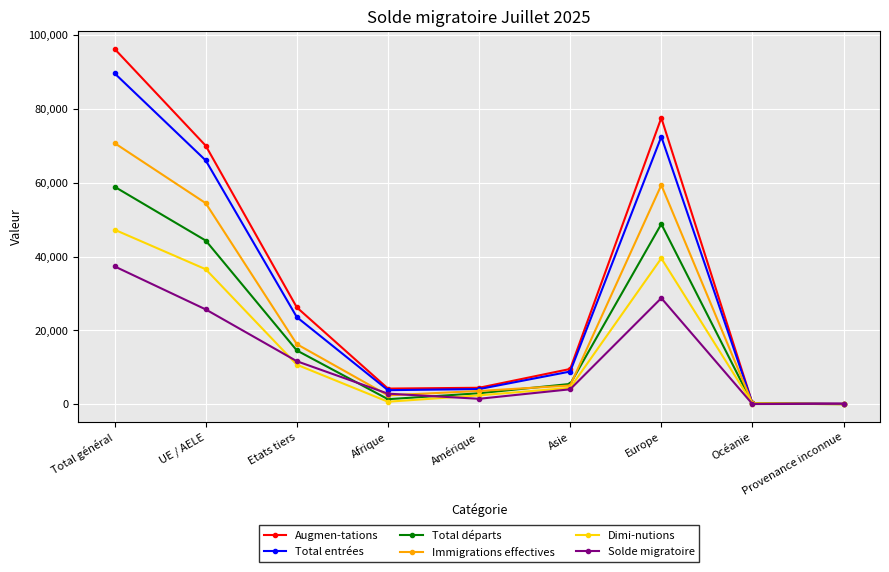

What position from the right is Provenance inconnue?

1